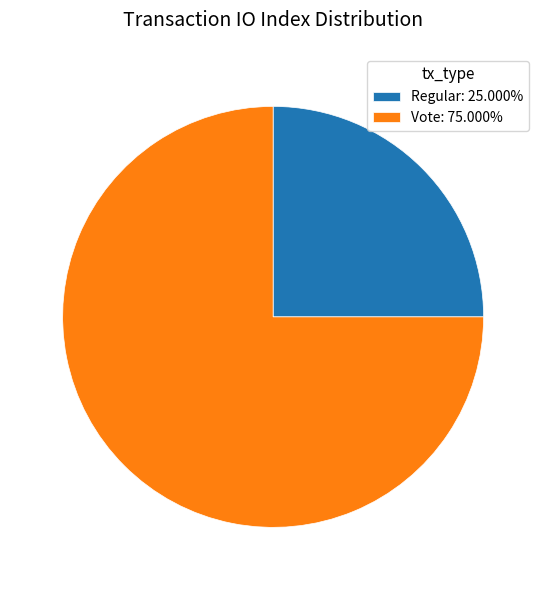

How many slices are in this pie chart?

2